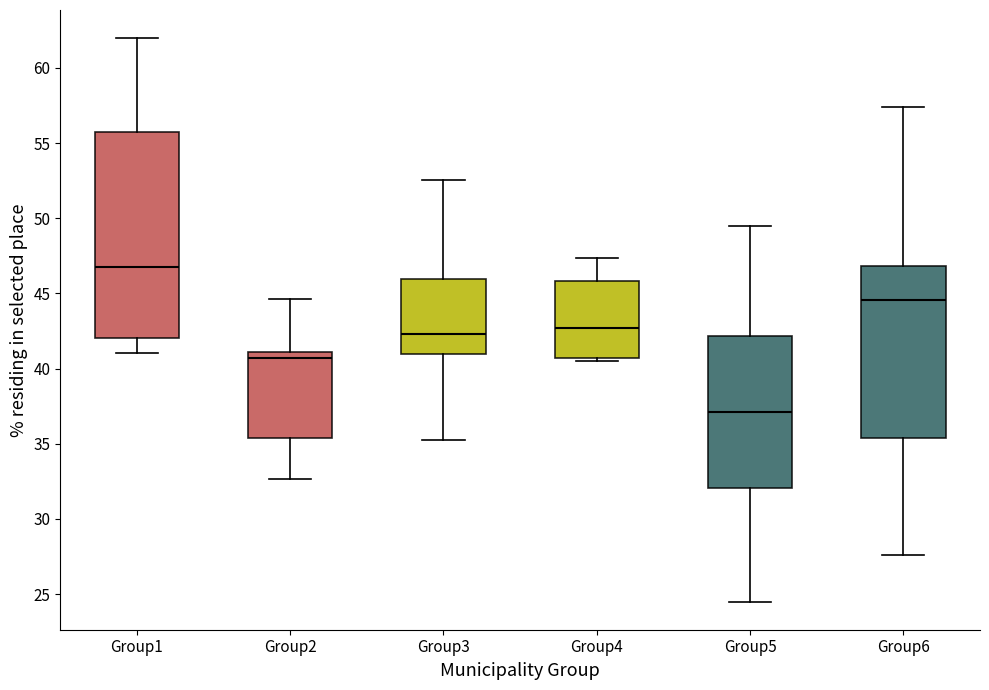

Which box's median line is the lowest?

Group5